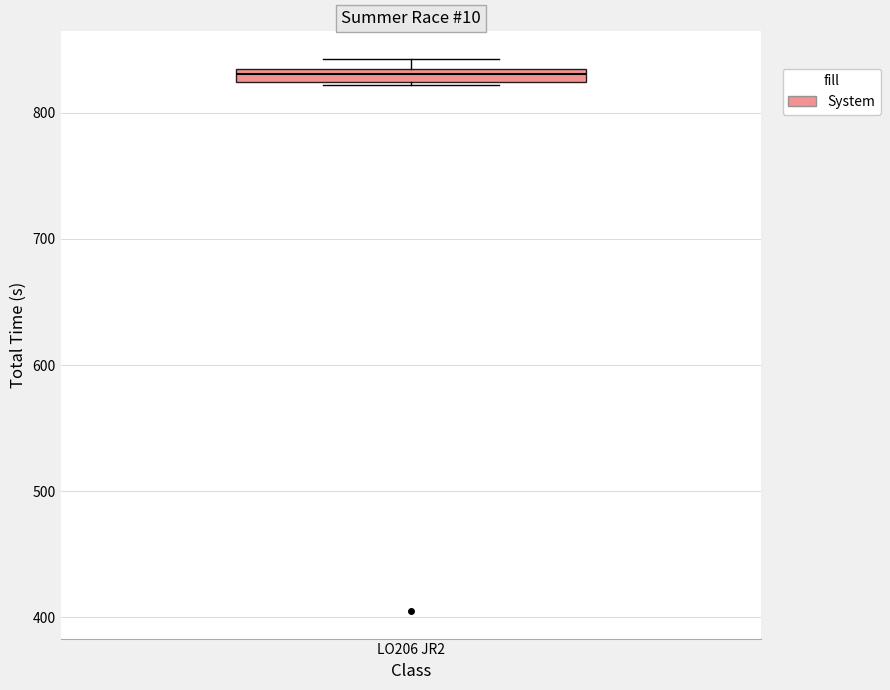

Where does the median line of the box for LO206 JR2 sit on the y-axis? The values are not printed on the chart, so give them approximately, as read against the axis.

830